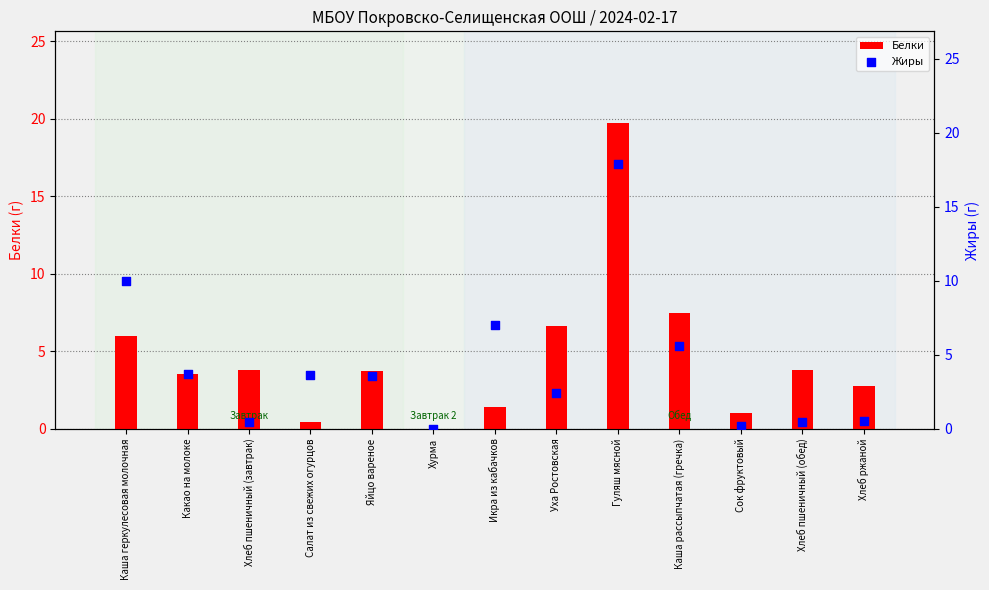

Which series contains the lowest Y value?

Белки